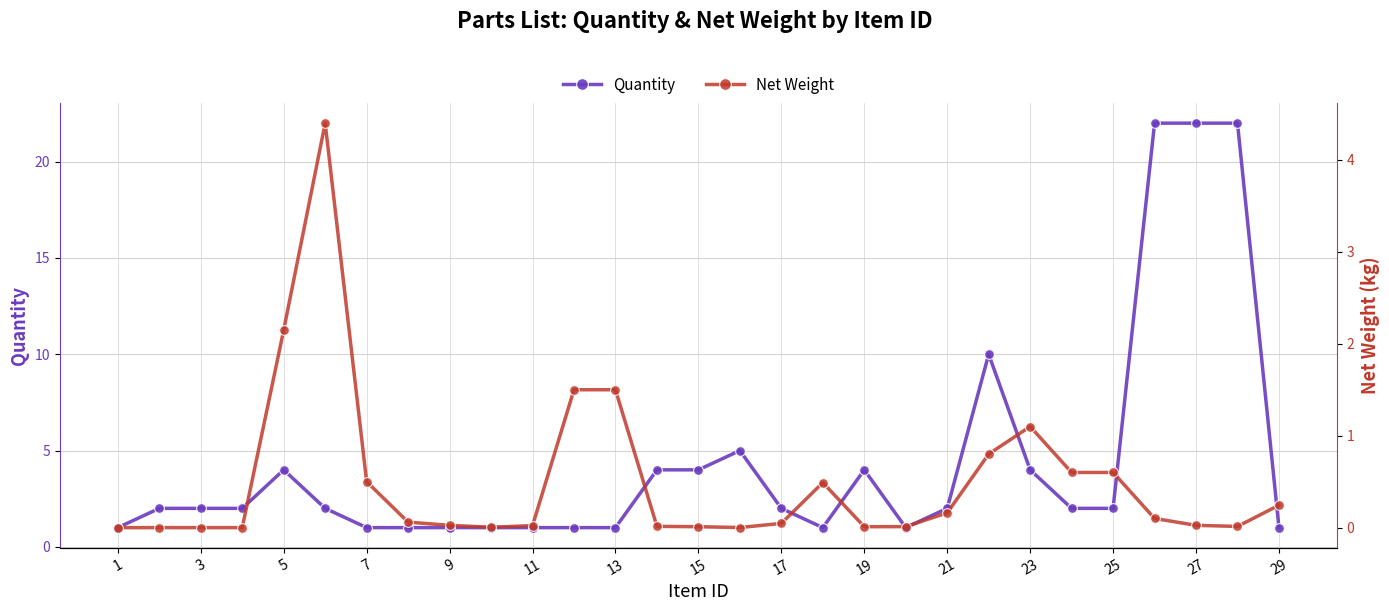

What is the highest value of the Quantity series?

22